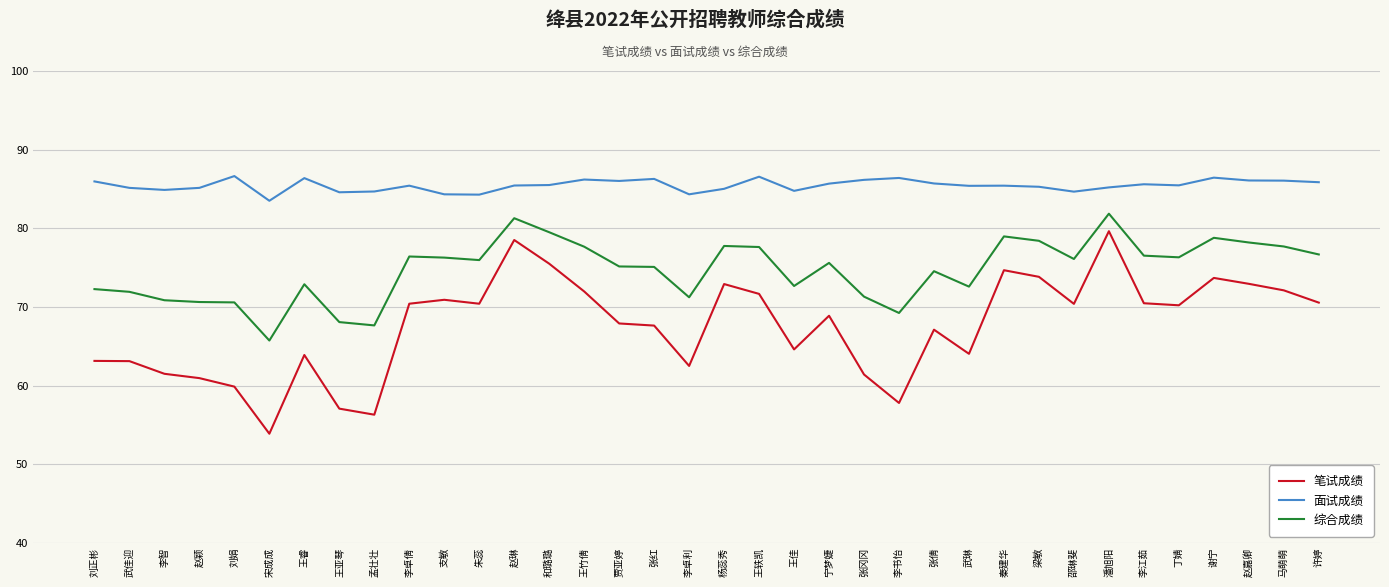

Which series has the largest total across all categories?

面试成绩